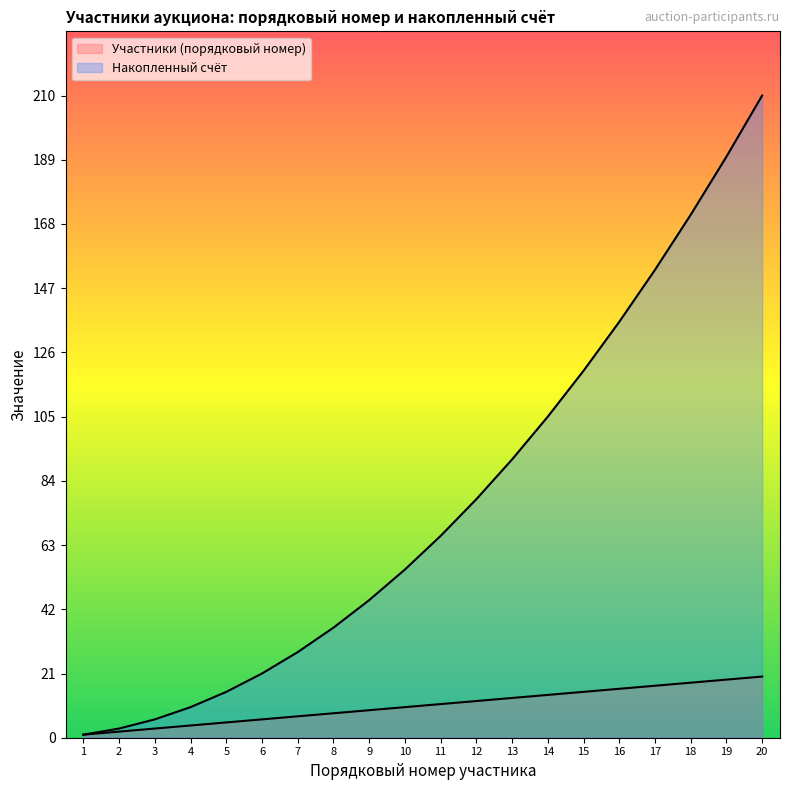

True or false: Участники (порядковый номер) and Накопленный счёт intersect in this chart.

False